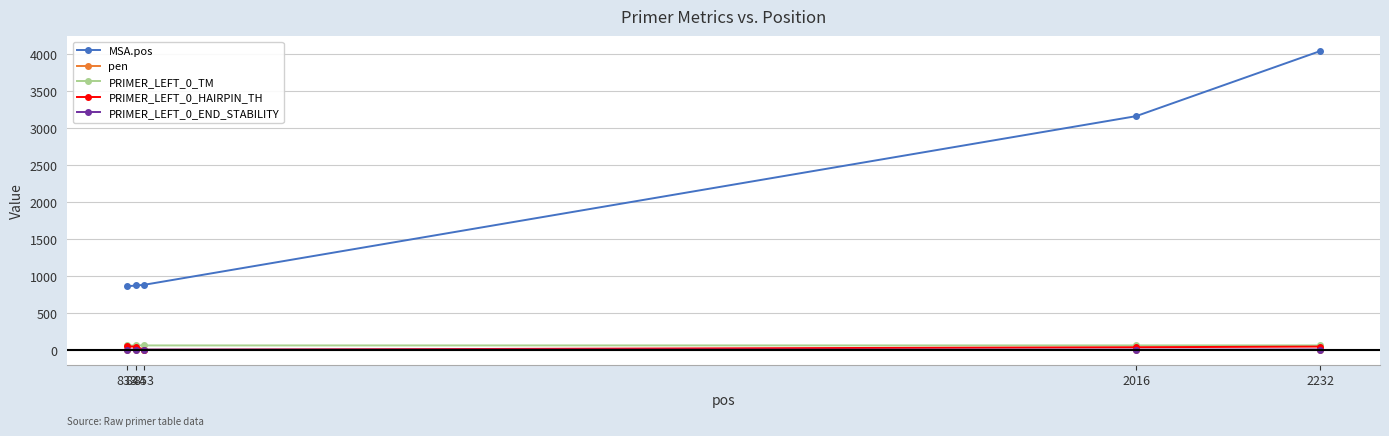

True or false: PRIMER_LEFT_0_TM and PRIMER_LEFT_0_END_STABILITY intersect in this chart.

False